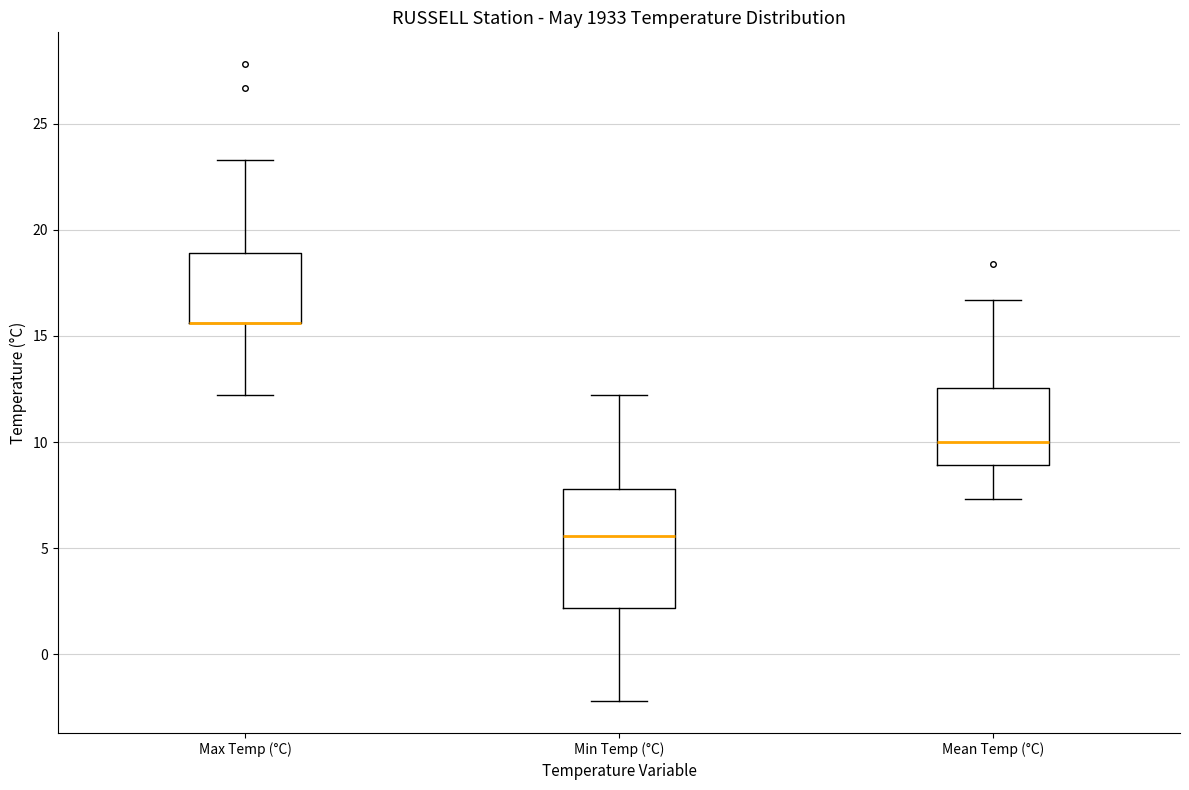

Reading left to right, transcribe this box plot: for each box, give where its median line is, the range the box spans, and where its two whiskers end, as read against the y-axis. The values are not printed on the chart, so give them approximately, as read against the axis.

Max Temp (°C): median 15.5 (drawn on the box's lower edge), box 15.5 to 19.0, whiskers 12.0 to 23.5
Min Temp (°C): median 5.5, box 2.0 to 8.0, whiskers -2.0 to 12.0
Mean Temp (°C): median 10.0, box 9.0 to 12.5, whiskers 7.5 to 16.5